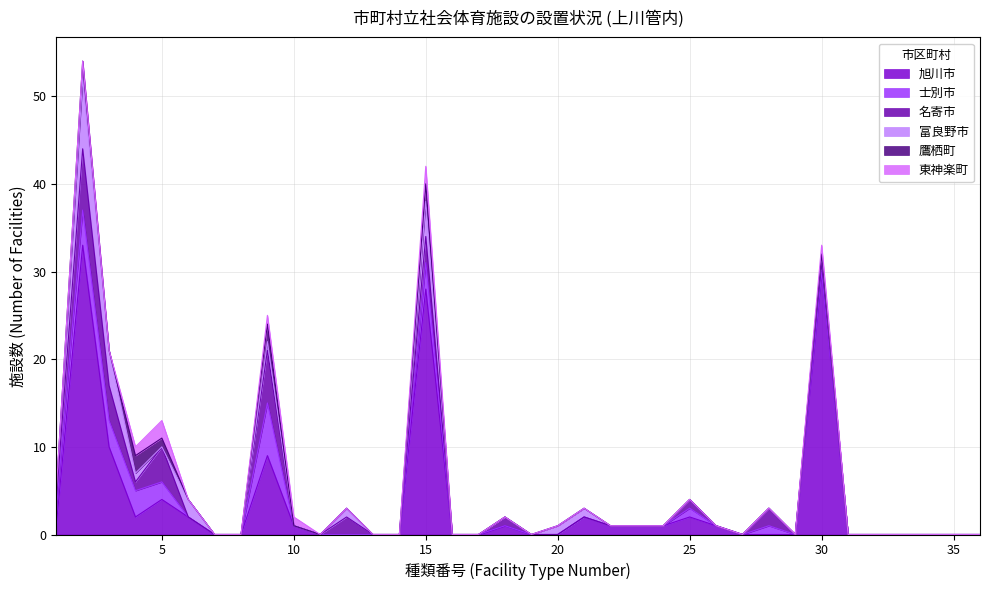

Count the number of data series in this chart.

6